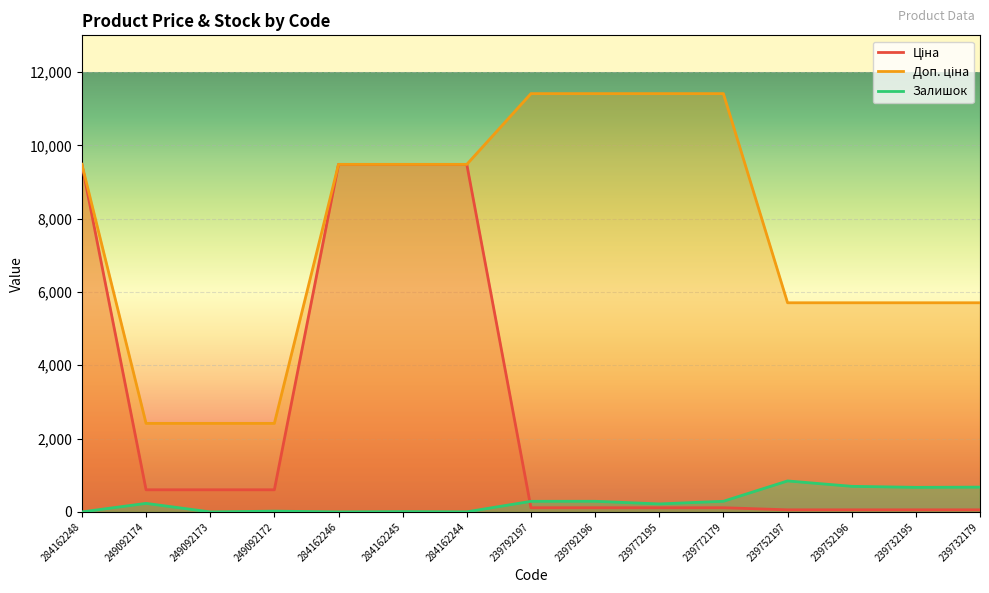

How many positive values does the Залишок series have?

12